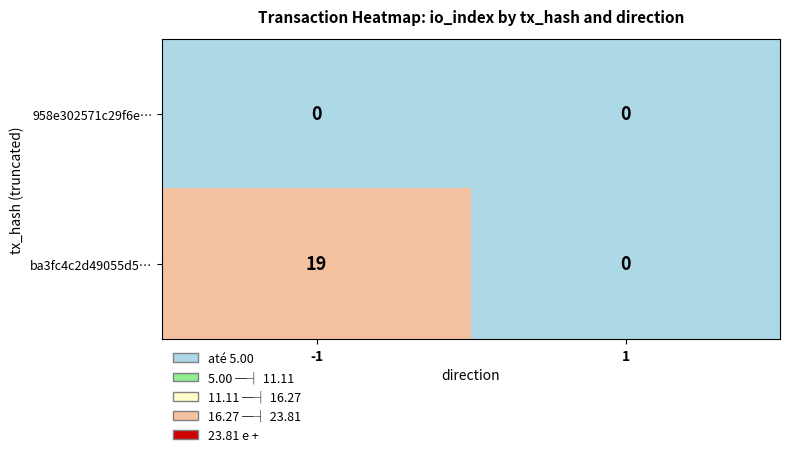

List the labels in order of ba3fc4c2d49055d5… value, largest first.

-1, 1